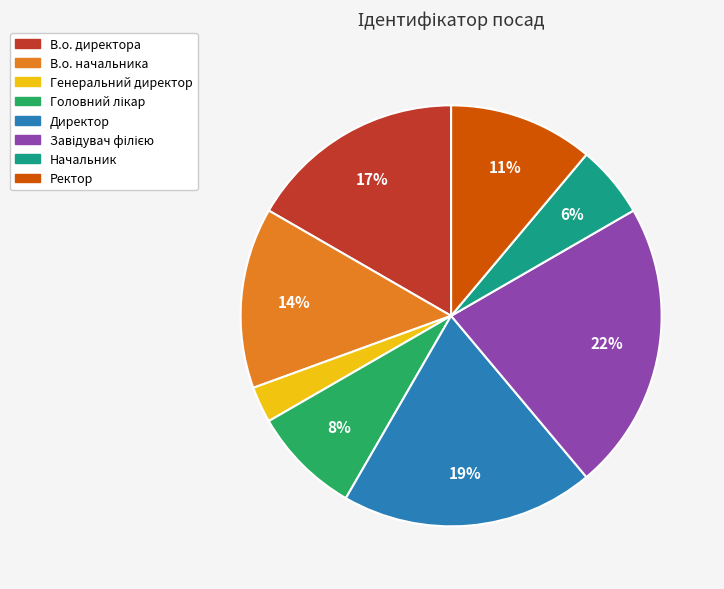

How many slices are in this pie chart?

8